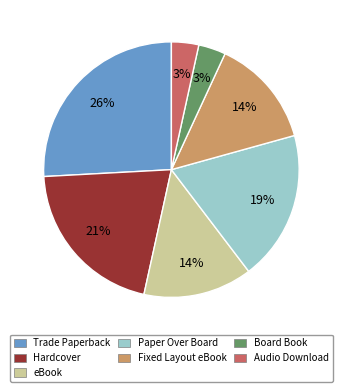

Which category has the biggest portion of the pie?

Trade Paperback